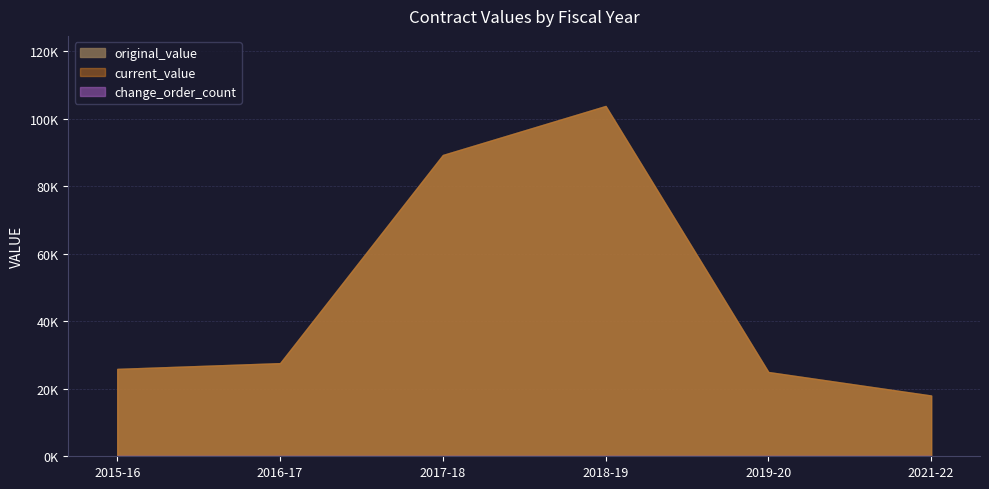

Is it true that current_value equals 4615.9 at 2016-17?

False